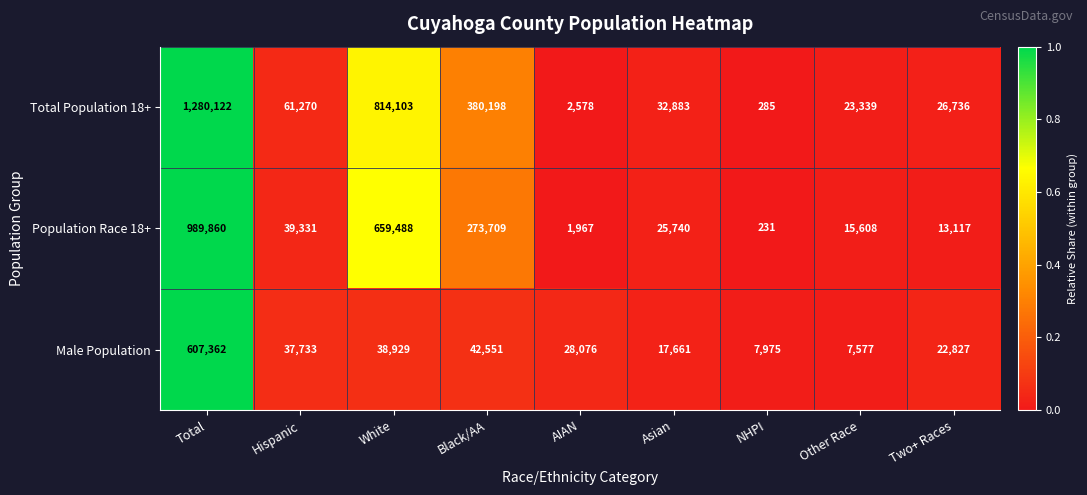

At which category is the sum across all series the highest?

Total